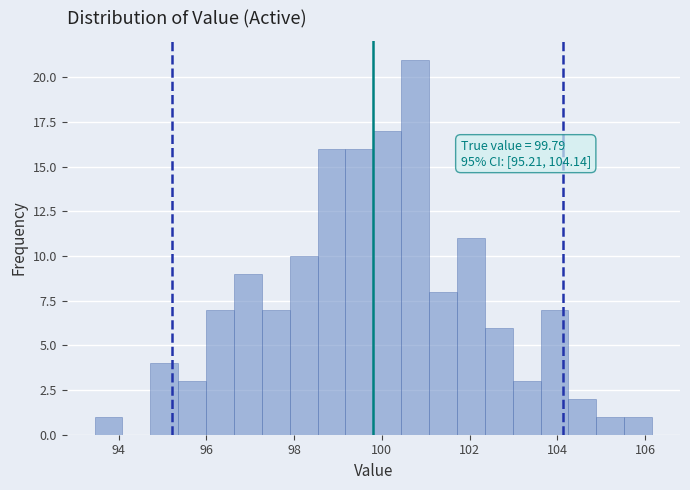

Around what value on the x-axis is the tallest bar? Give the approximate position of its centre, as read against the axis.

100.8